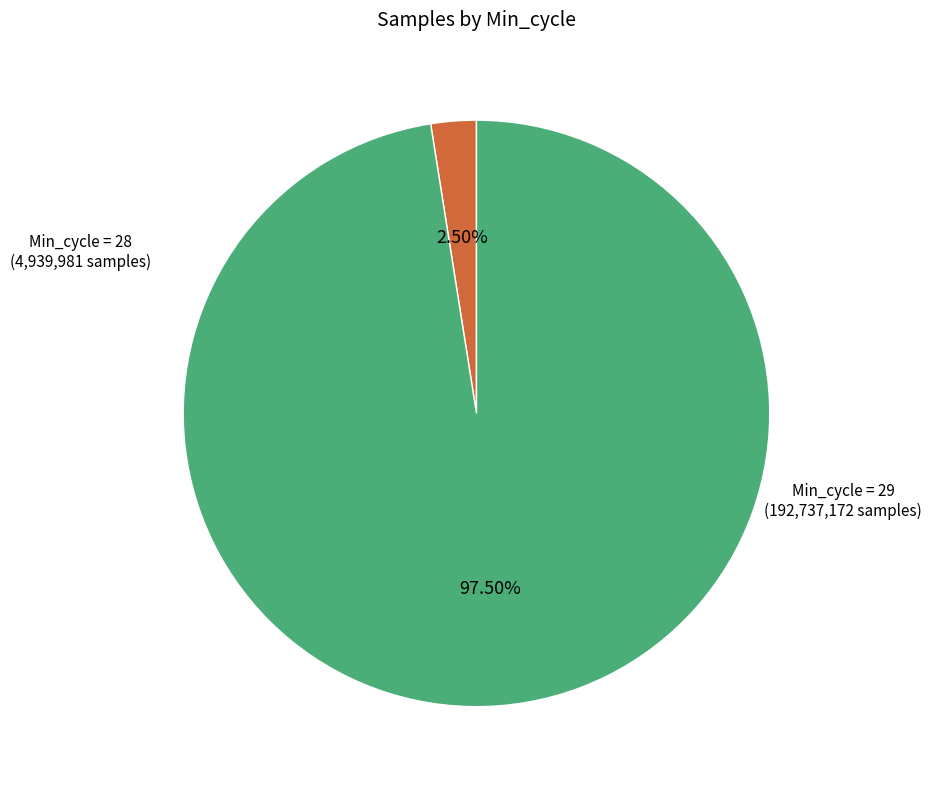

How many segments does this pie chart have?

2